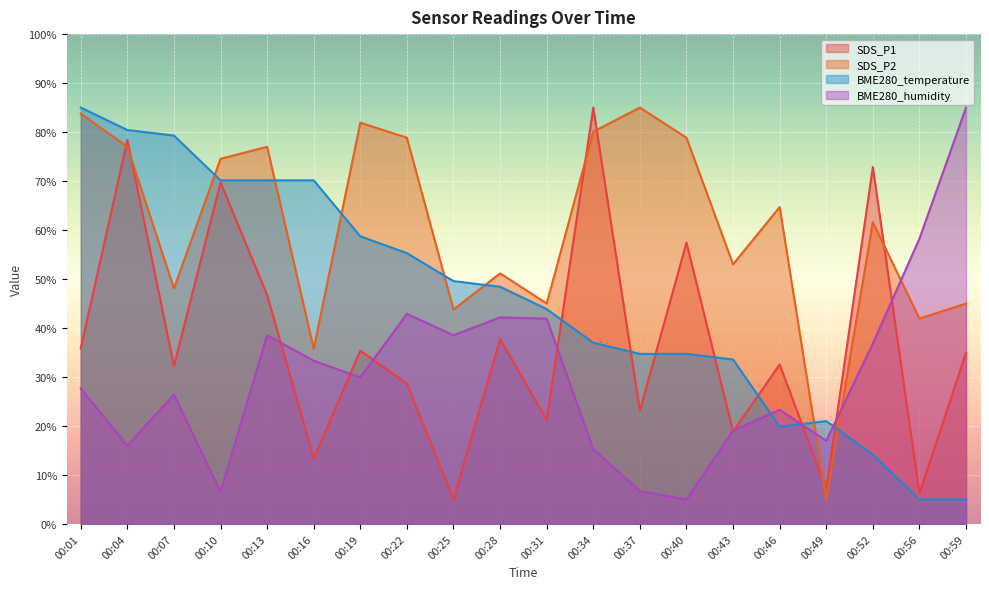

What is the difference between the BME280_temperature values at 00:19 and 00:28?

10.3